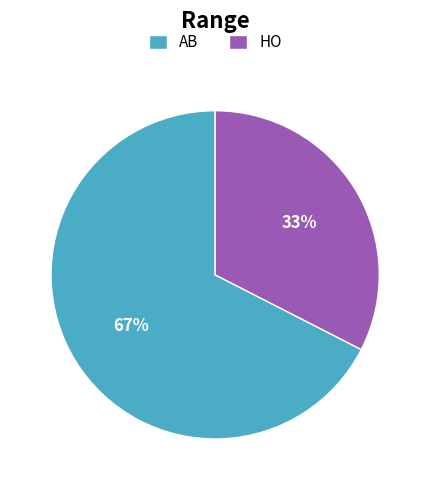

Which has a higher value, HO or AB?

AB